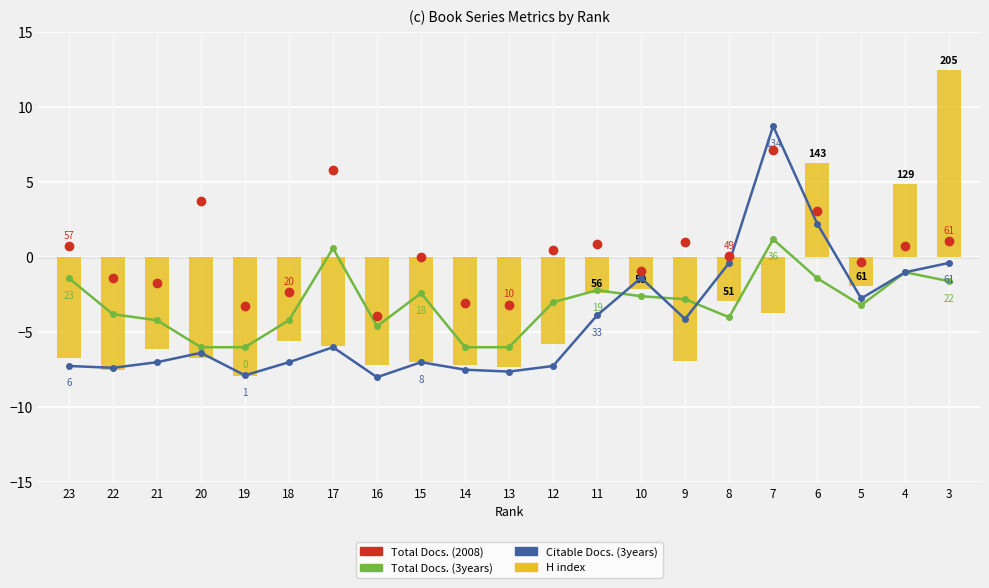

What is the maximum value for Total Docs. (2008)?

7.2